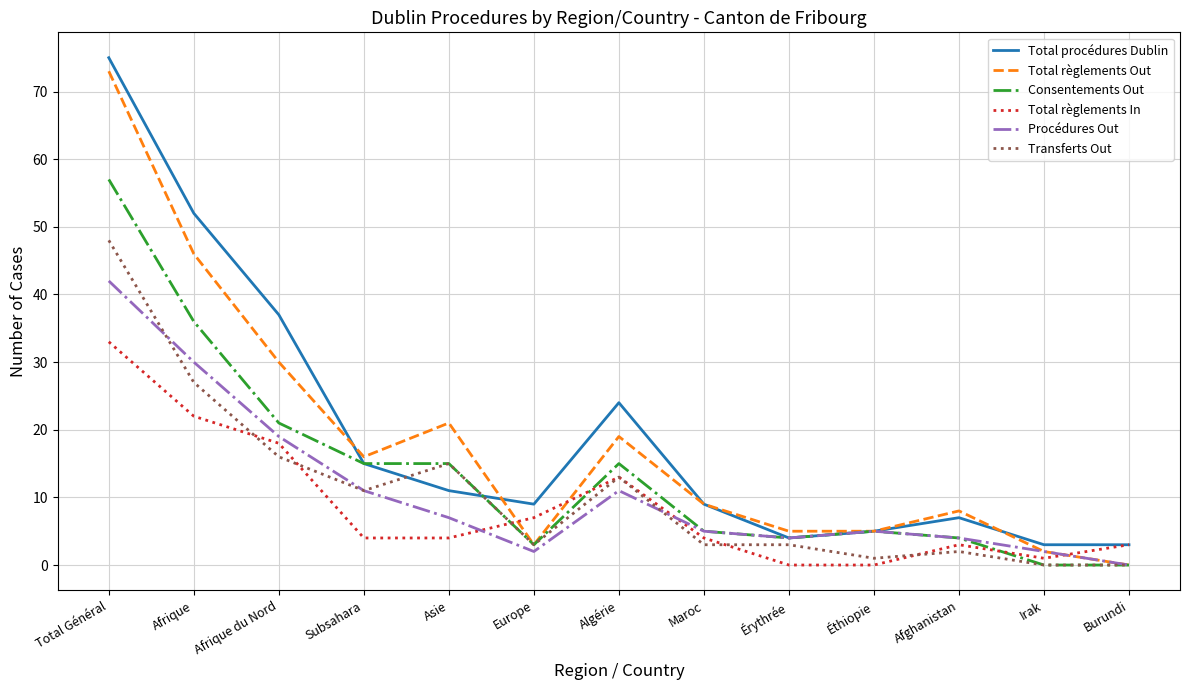

Read the Procédures Out value at Algérie.

11